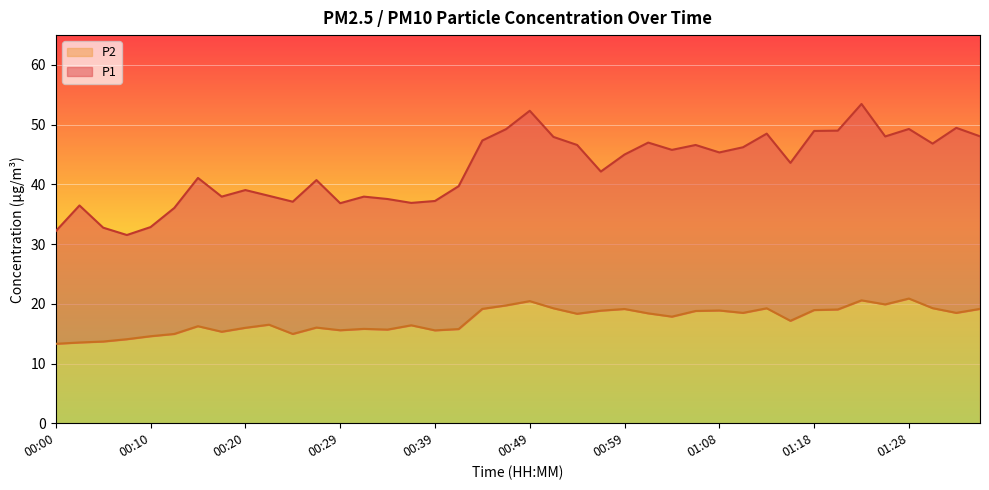

True or false: P1 and P2 intersect in this chart.

False